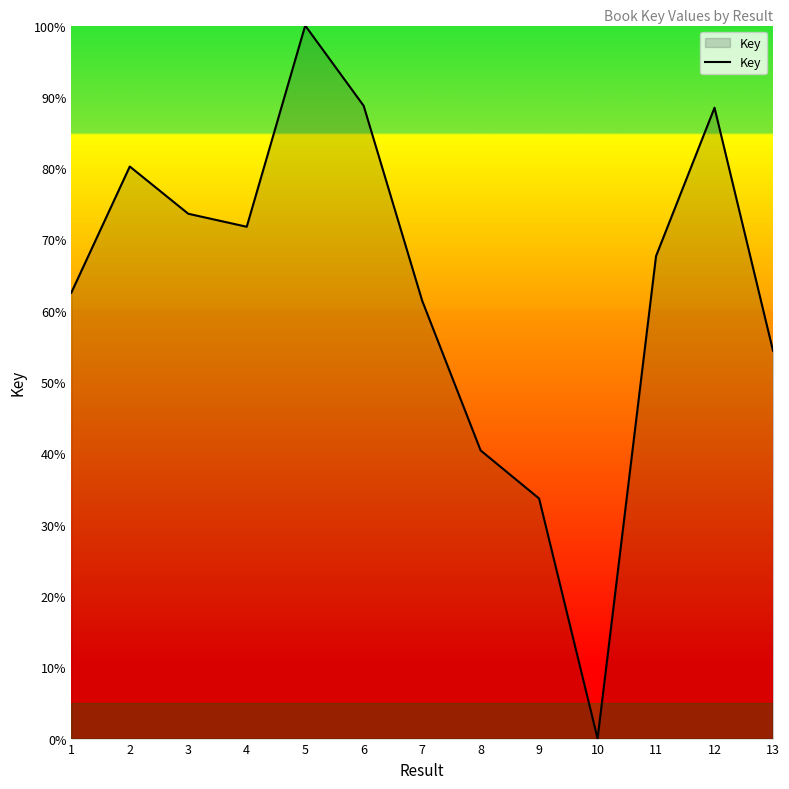

Between 3 and 9, which is larger?

3